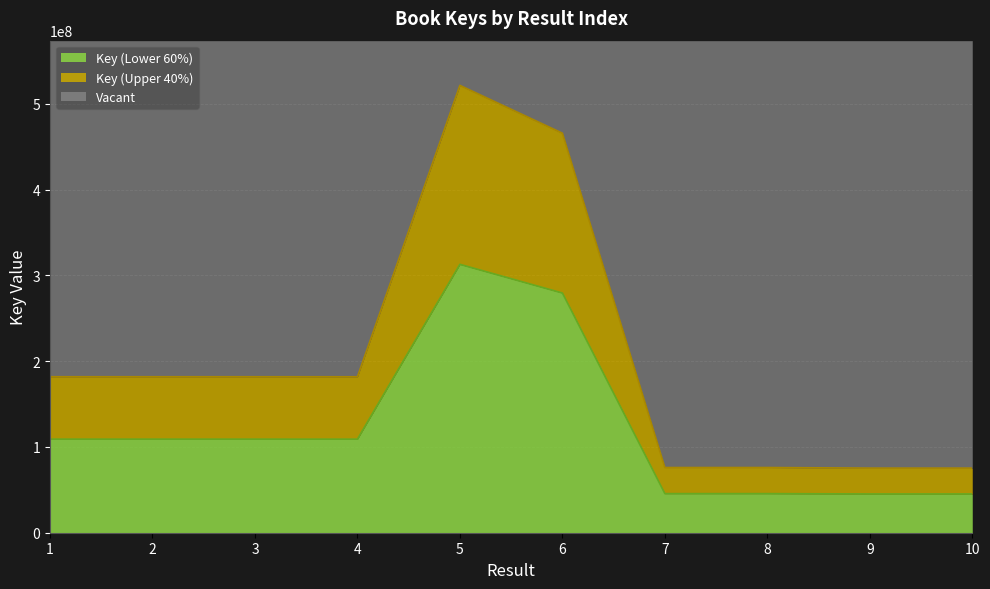

What is the difference between the maximum and minimum values?

267634735.8